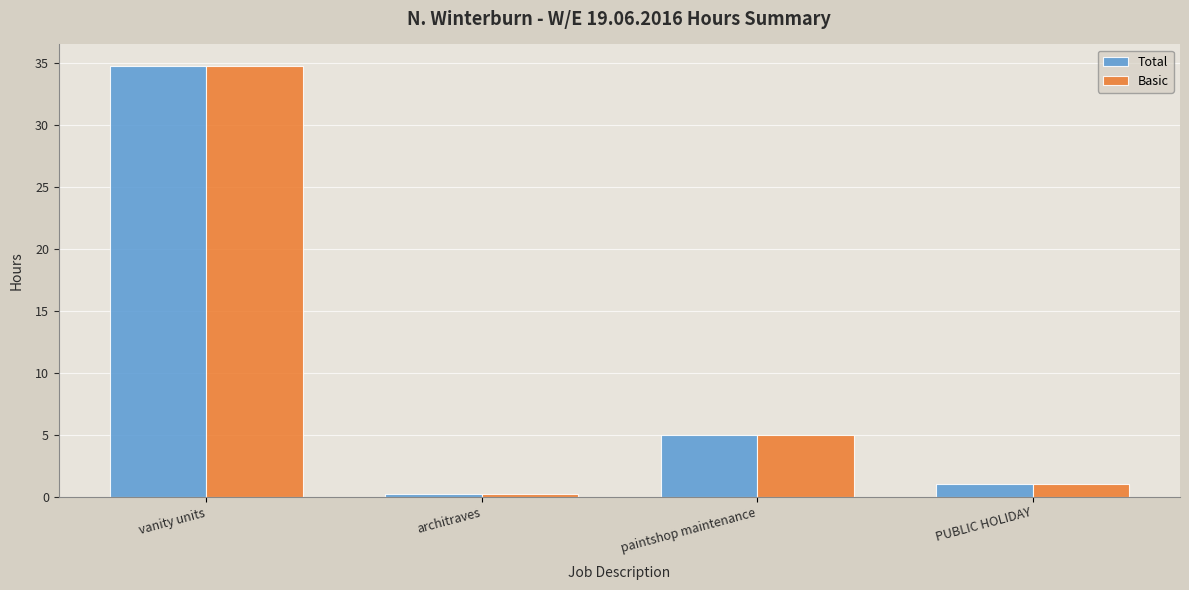

What is the difference between the maximum and minimum values in the Basic series?

34.5